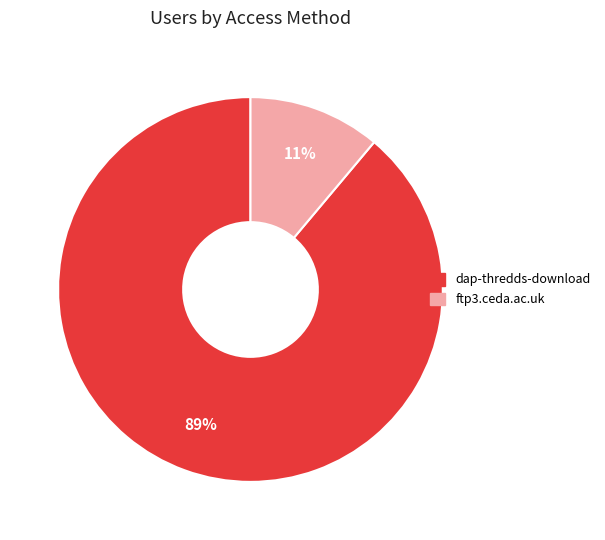

Which has a higher value, dap-thredds-download or ftp3.ceda.ac.uk?

dap-thredds-download